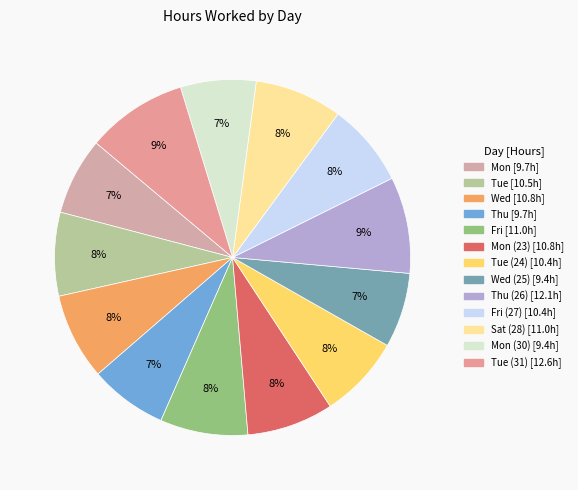

To the nearest percent, what is the difference between the largest and smallest slice percentages?

2%